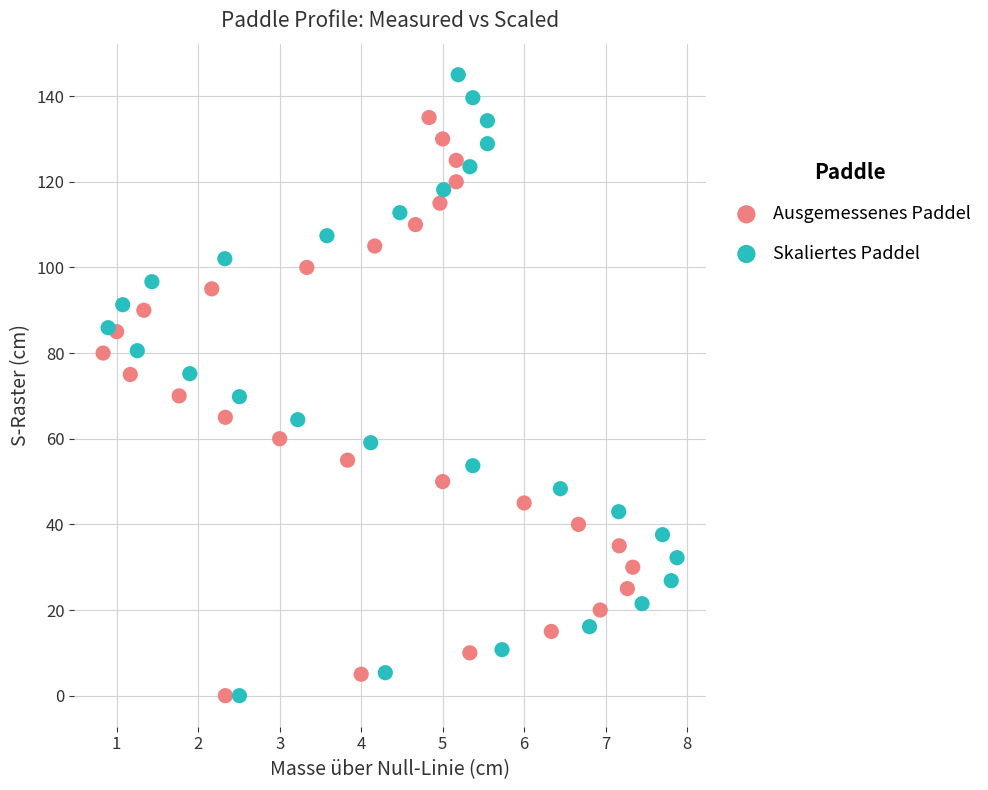

Which series has the largest Y range (max minus min)?

Skaliertes Paddel